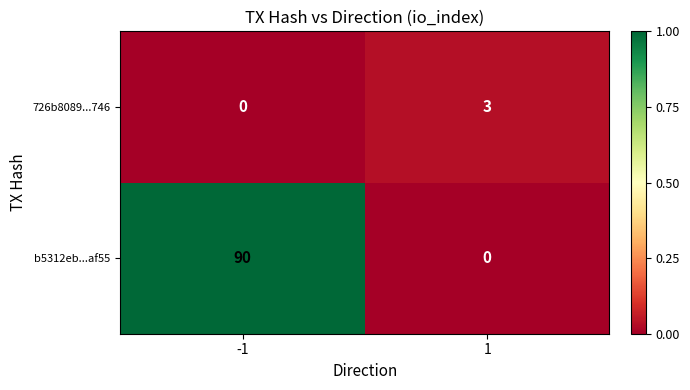

At how many categories does at least one series exceed 0?

2